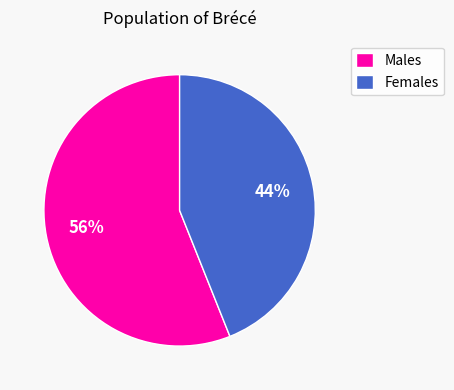

Which category has the biggest portion of the pie?

Males